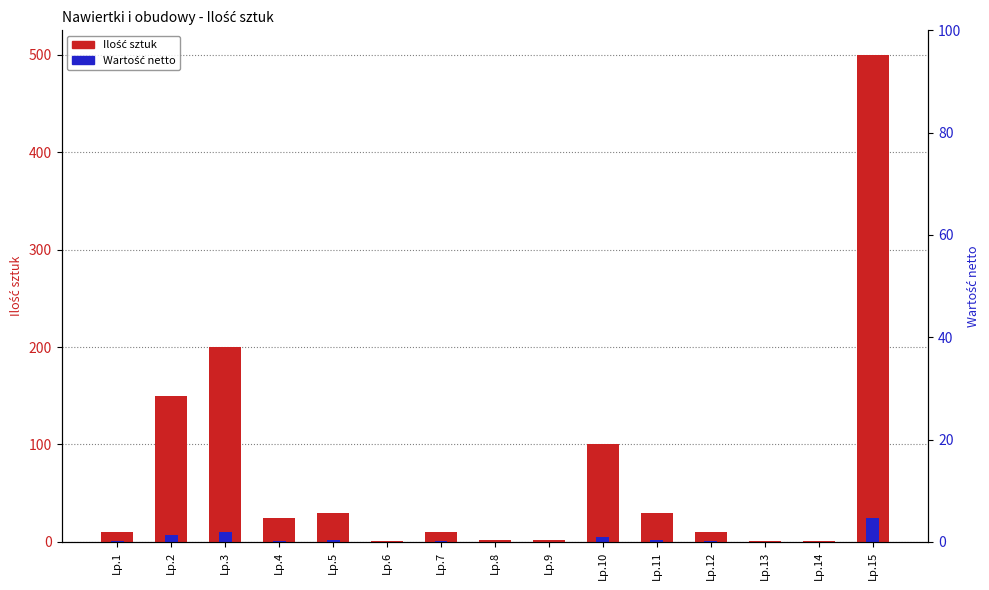

Rank the categories by Ilość sztuk value from lowest to highest.

Lp.6, Lp.13, Lp.14, Lp.8, Lp.9, Lp.1, Lp.7, Lp.12, Lp.4, Lp.5, Lp.11, Lp.10, Lp.2, Lp.3, Lp.15